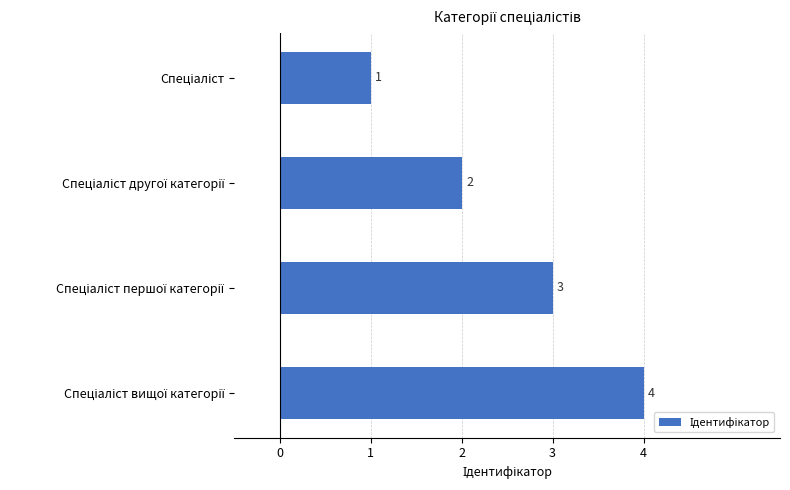

What is the value of the 2nd bar from the top?

2